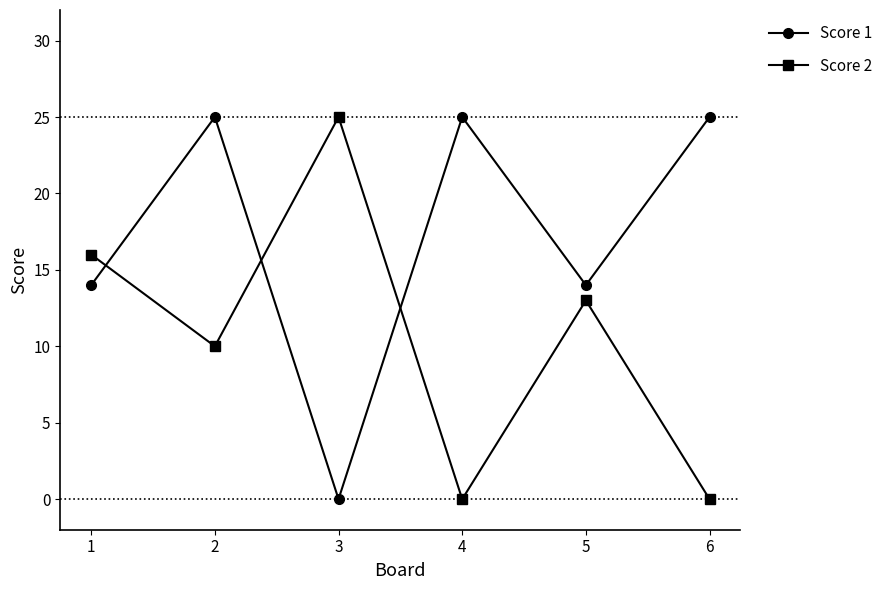

How many times do Score 1 and Score 2 cross each other?

3